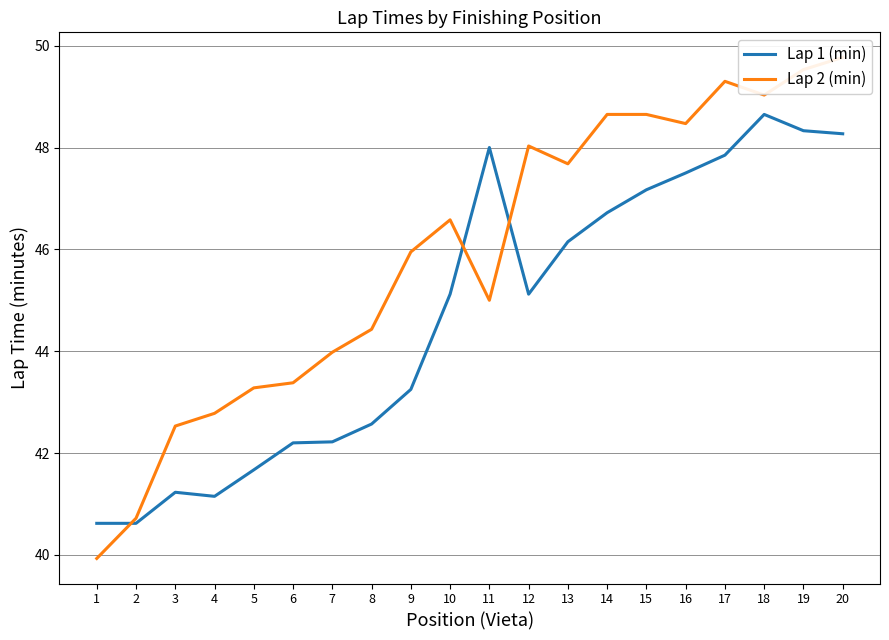

What is the difference between the highest and lowest values at 14?

1.9